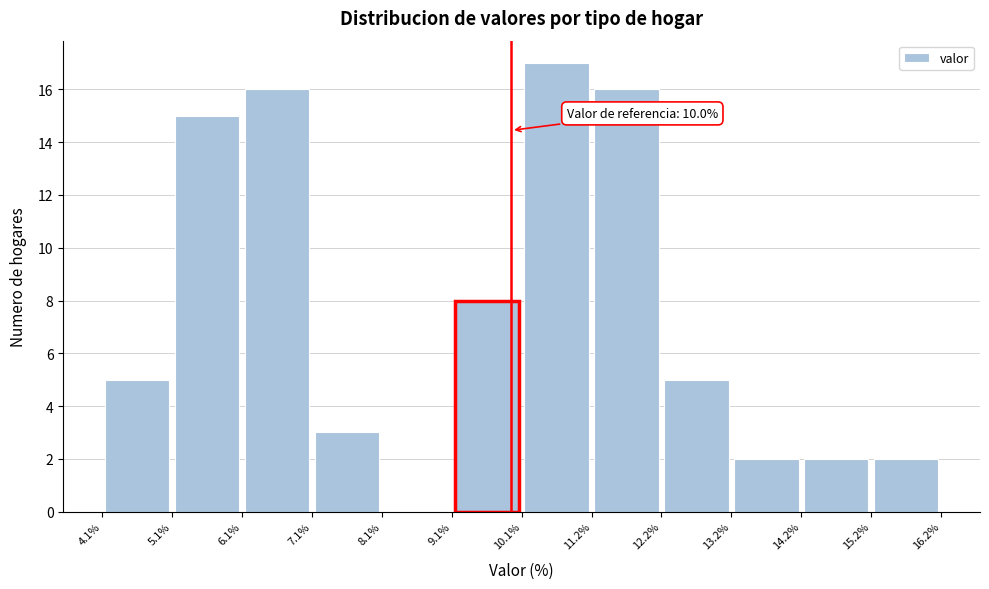

Over which range of the x-axis is the bar tallest?

10.1% to 11.2%